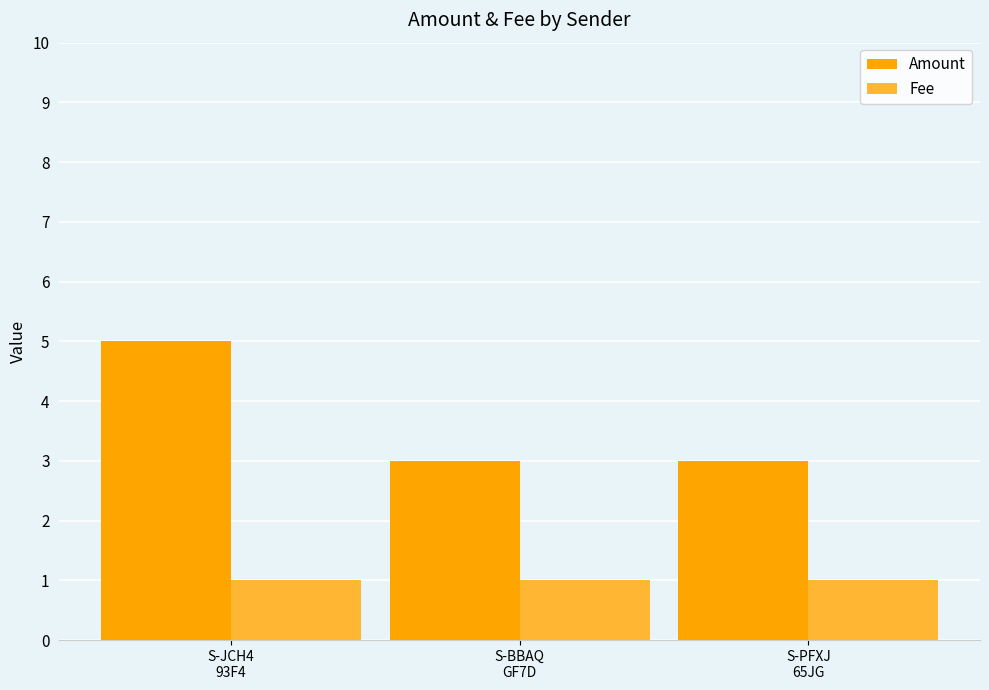

What are all the series names shown in the legend?

Amount, Fee